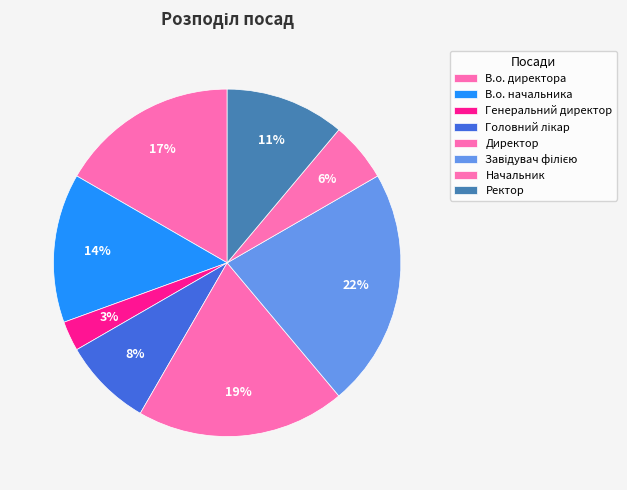

Which slice is the smallest?

Генеральний директор